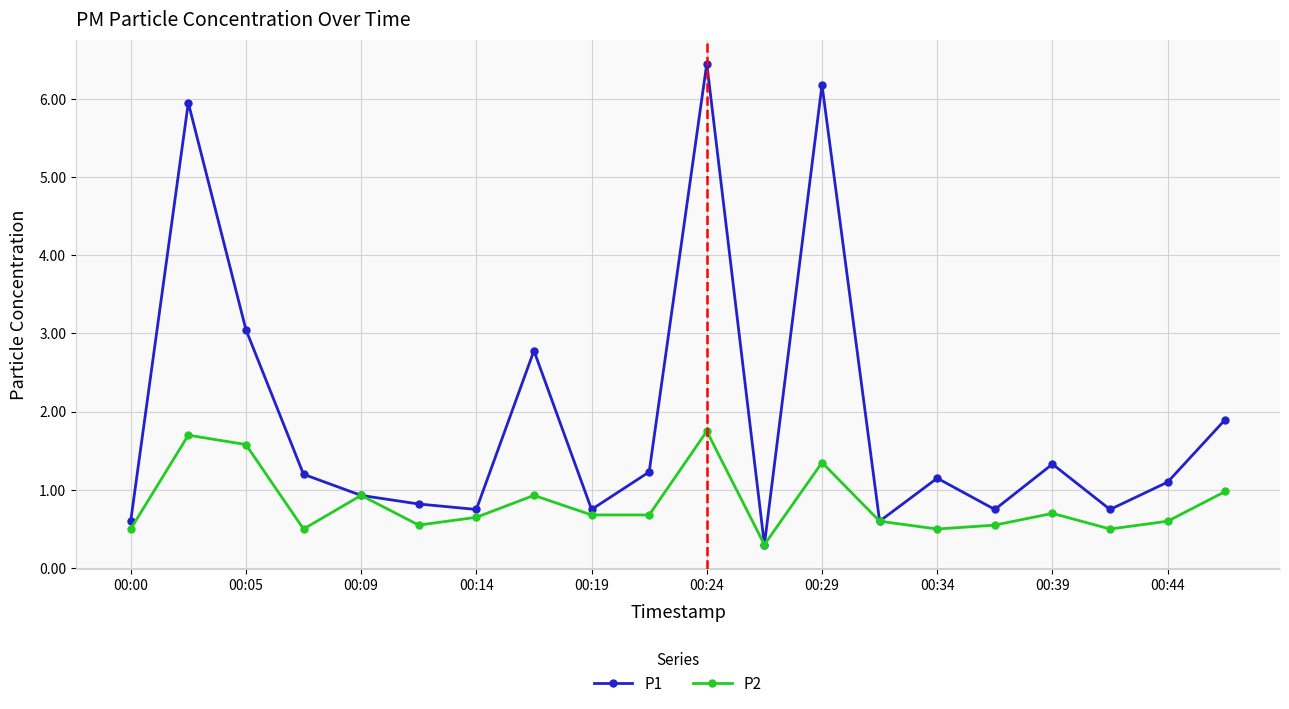

Which series has the widest spread of values?

P1